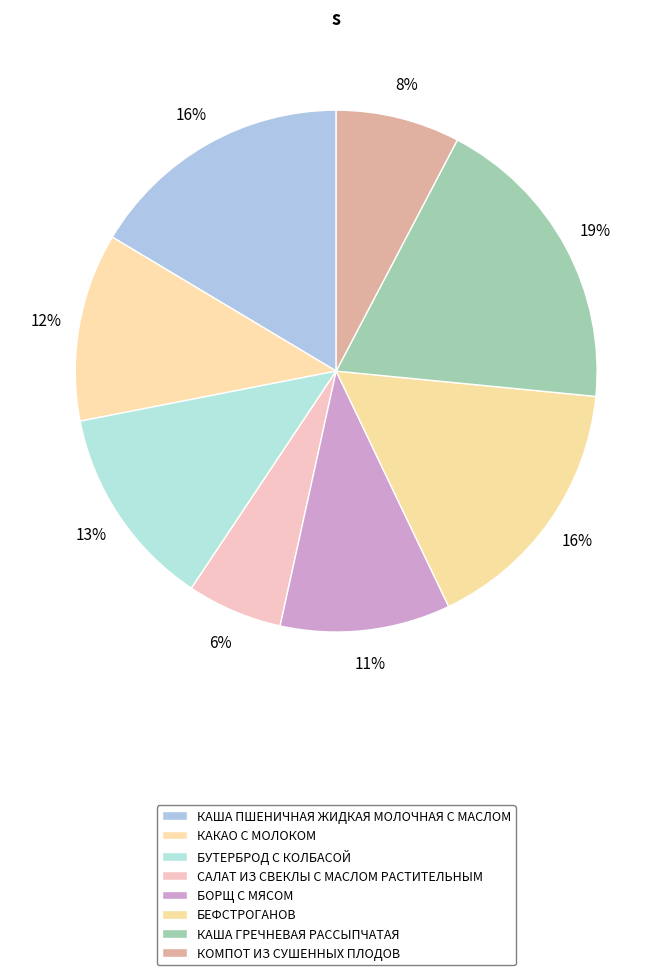

The КАША ГРЕЧНЕВАЯ РАССЫПЧАТАЯ slice represents 10% of the pie. True or false?

False